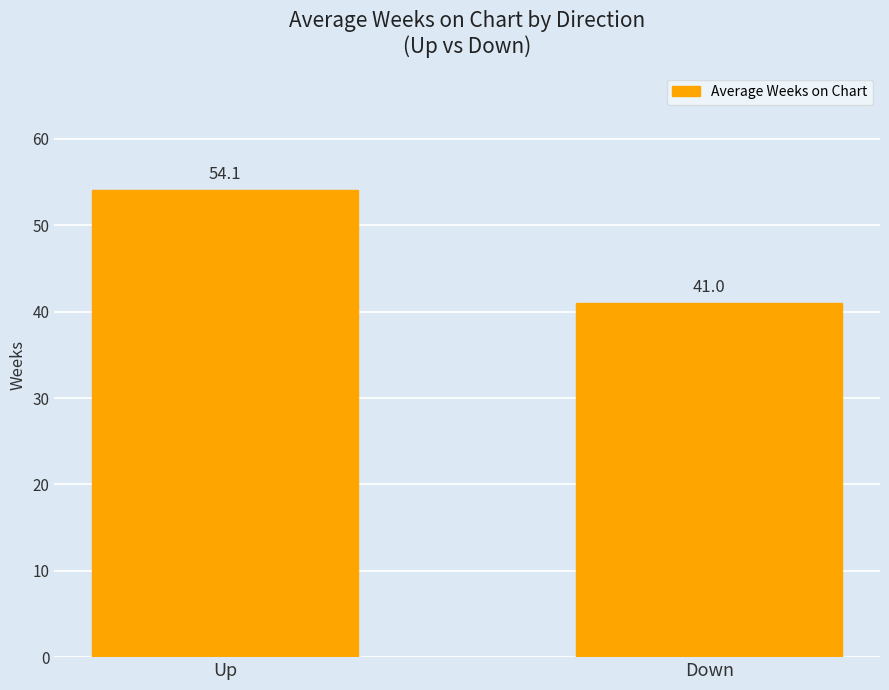

Does the chart contain any negative values?

No